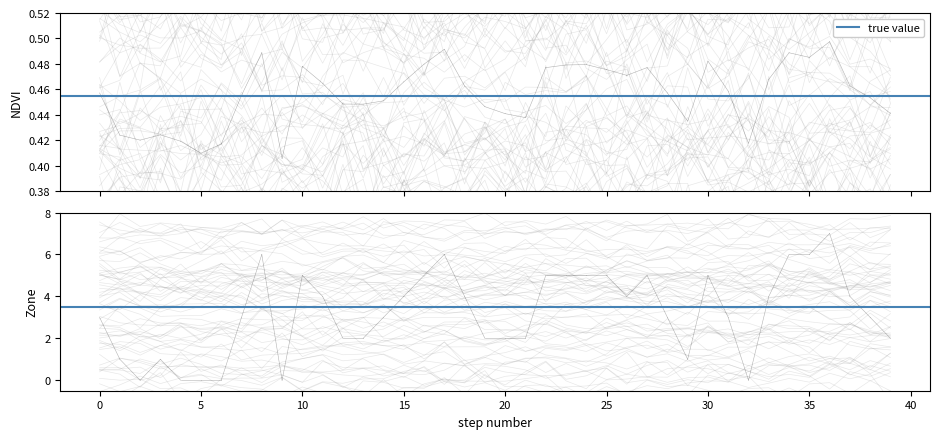

Count the Zone values in the range 2 to 5.

26